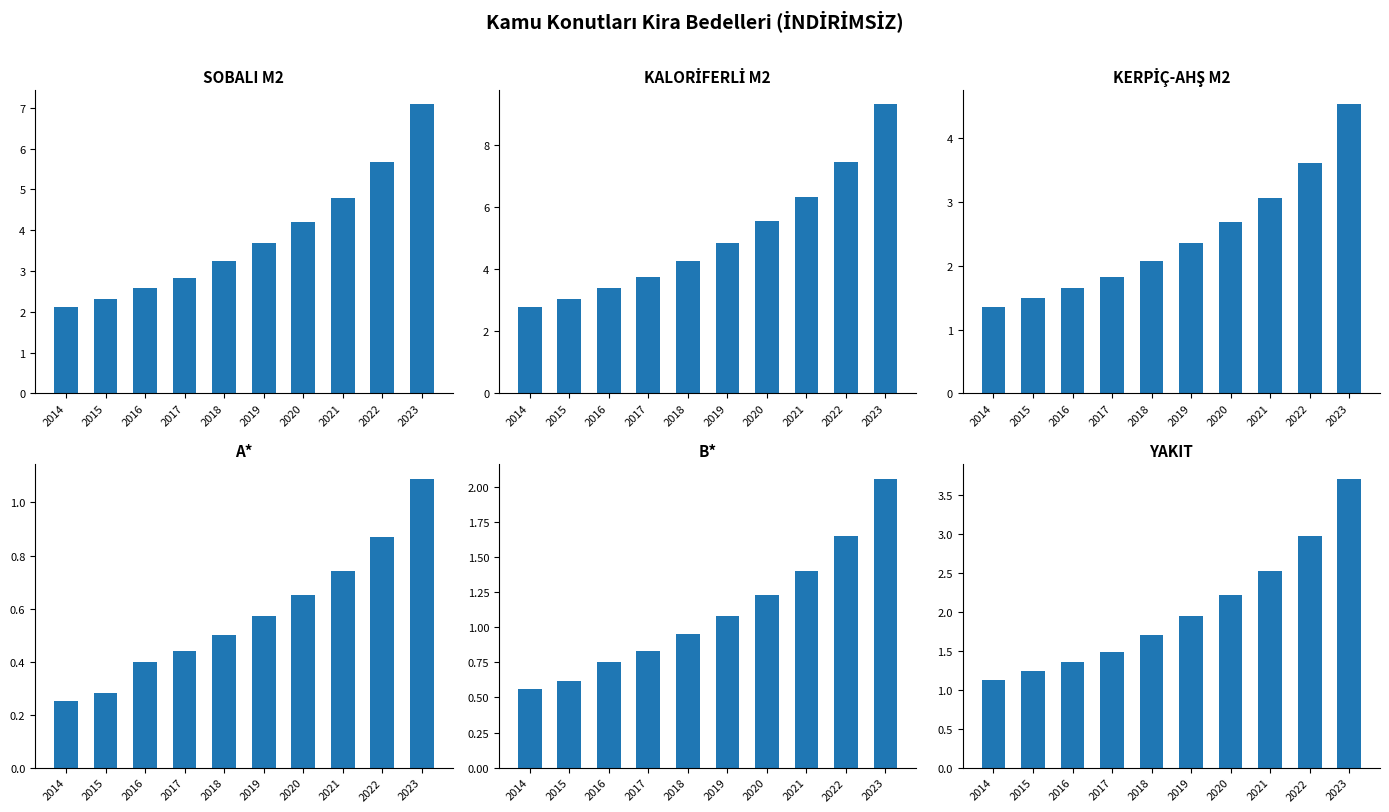

What is the sum of all A* values?

5.8